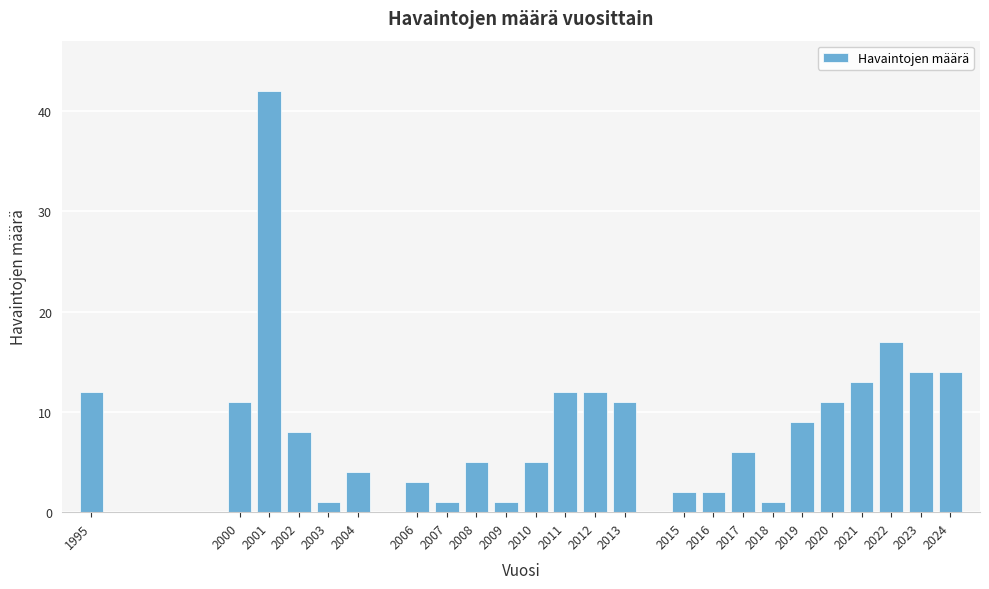

Reading right to left, extract all data points from this chart.

14	14	17	13	11	9	1	6	2	2	11	12	12	5	1	5	1	3	4	1	8	42	11	12